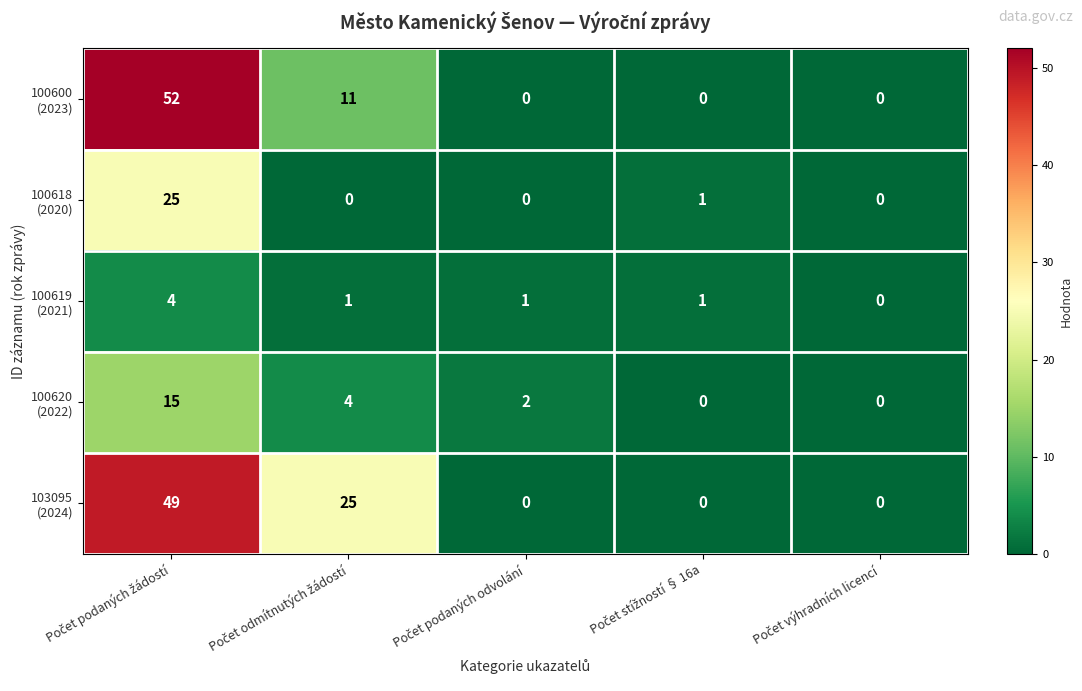

How many data points does each series have?

5